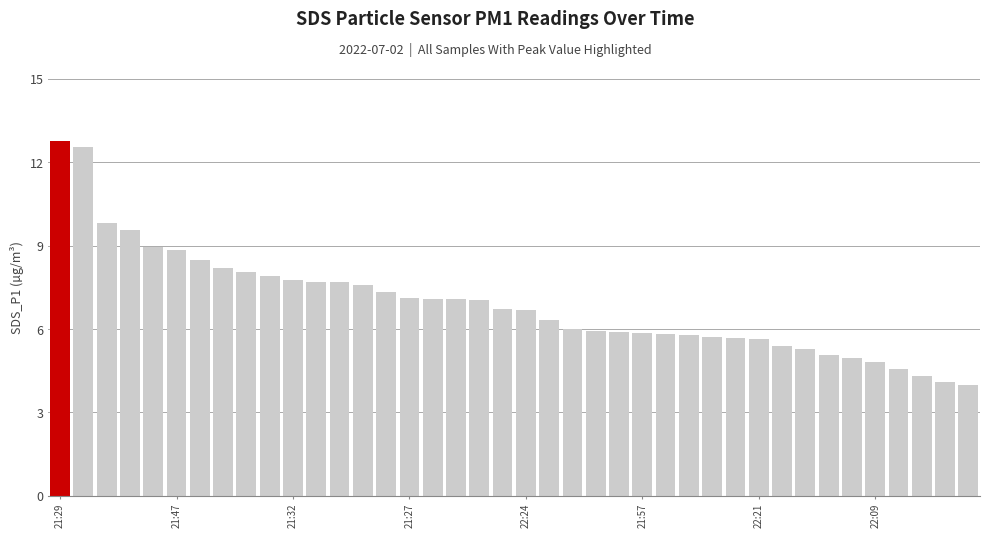

True or false: the data shows 5.9 at 38.

False